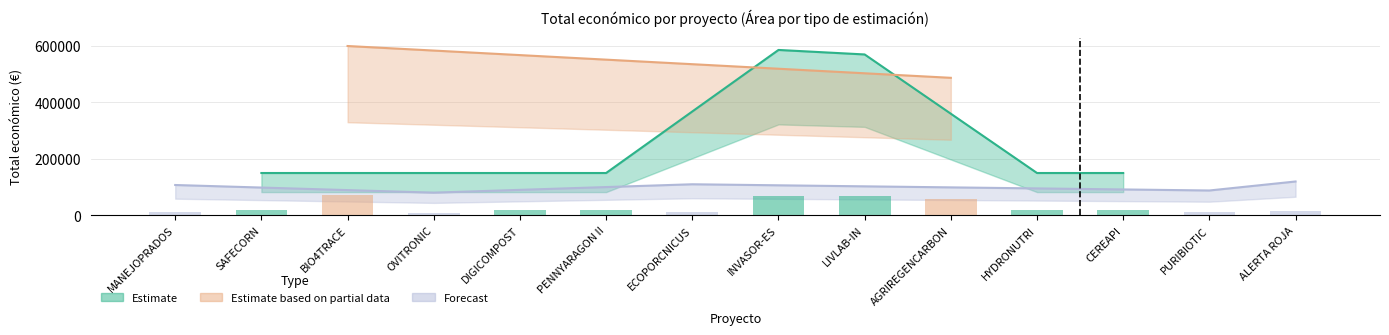

What is the value of the 4th bar from the left?

9659.8